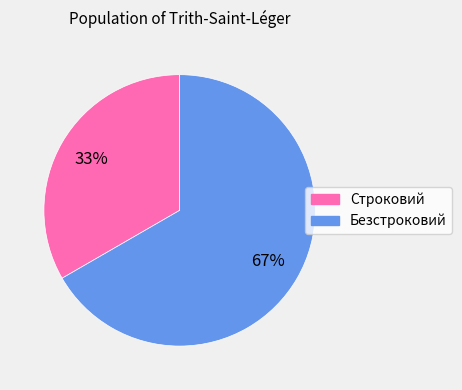

How many segments does this pie chart have?

2